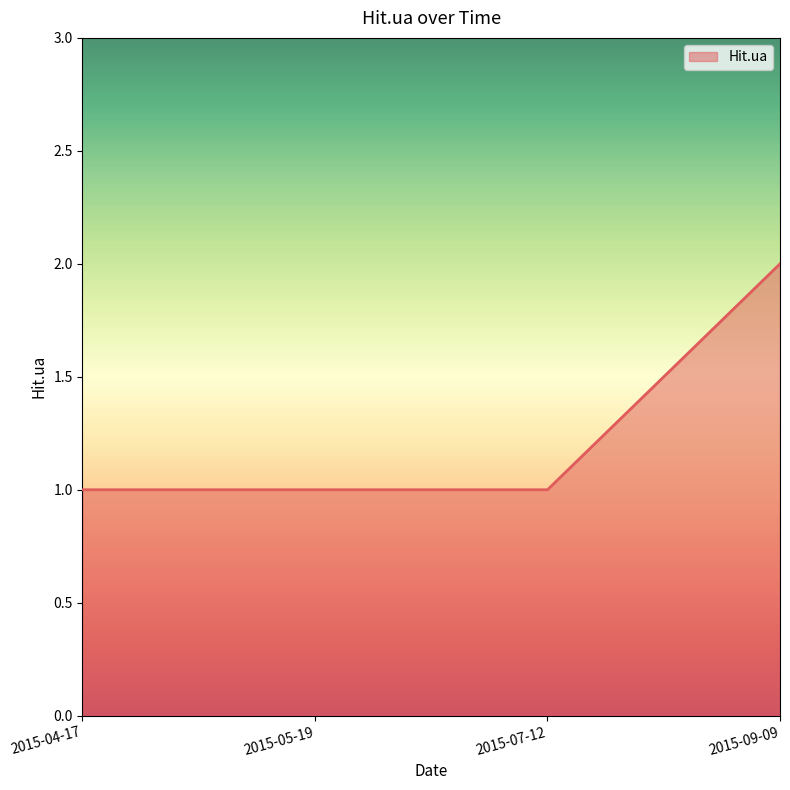

At which category does the chart reach its peak across all series?

2015-09-09